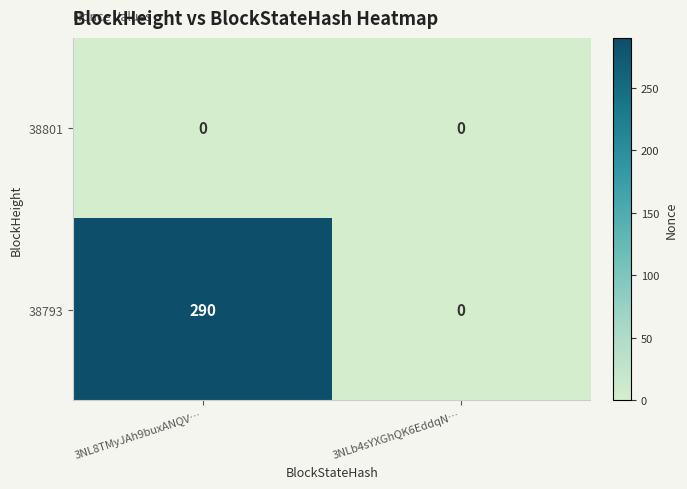

What is the sum of the 38793 values at 3NLb4sYXGhQK6EddqN… and 3NL8TMyJAh9buxANQV…?

290